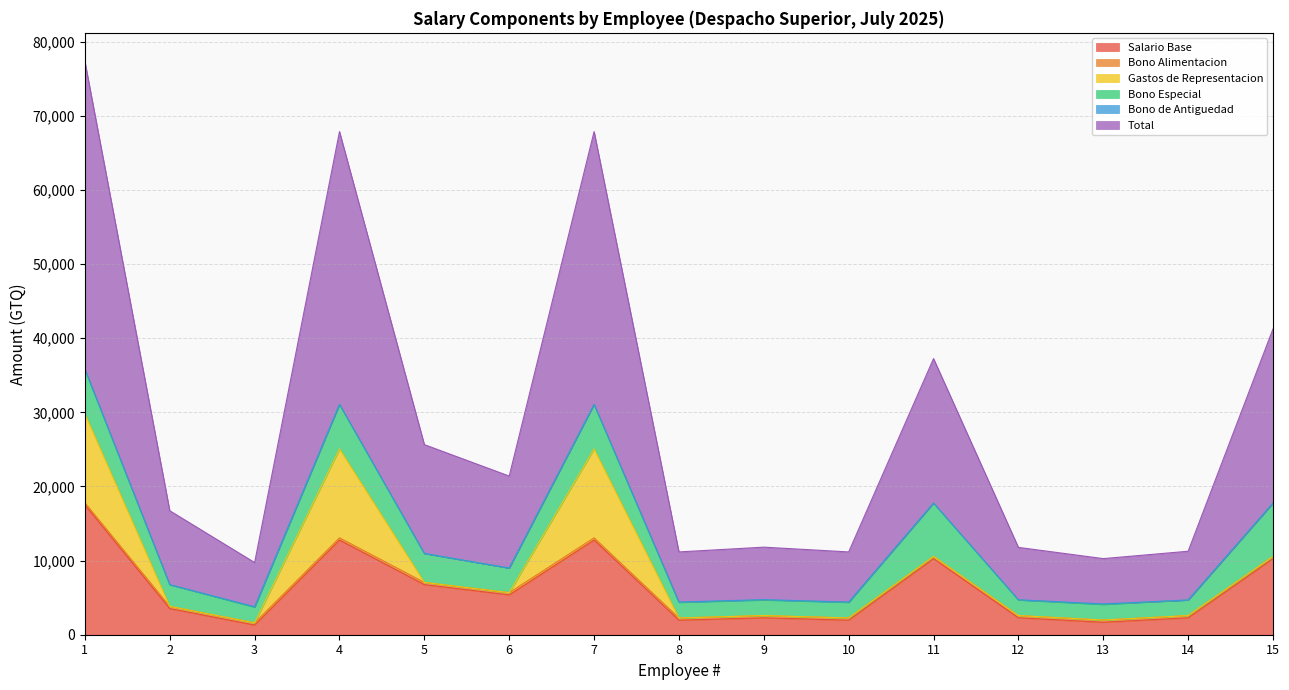

The value of Gastos de Representacion at 9 is 0. True or false?

True